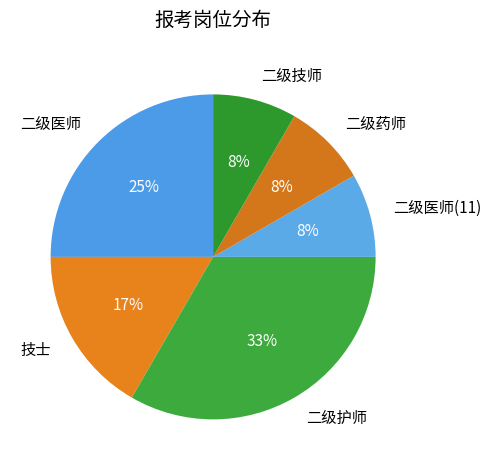

True or false: 二级医师(11) accounts for 8% of the total.

True